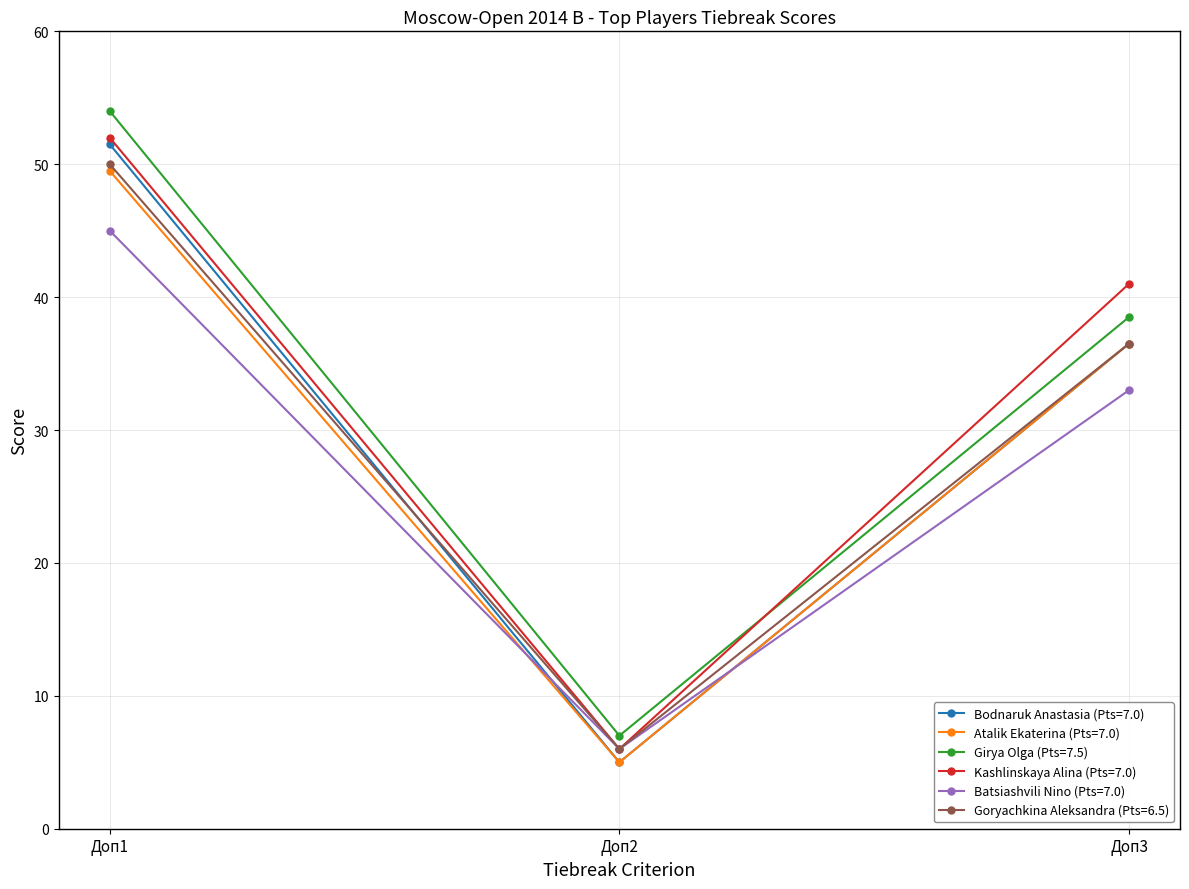

What is the difference between the second highest and minimum values in the Goryachkina Aleksandra (Pts=6.5) series?

30.5